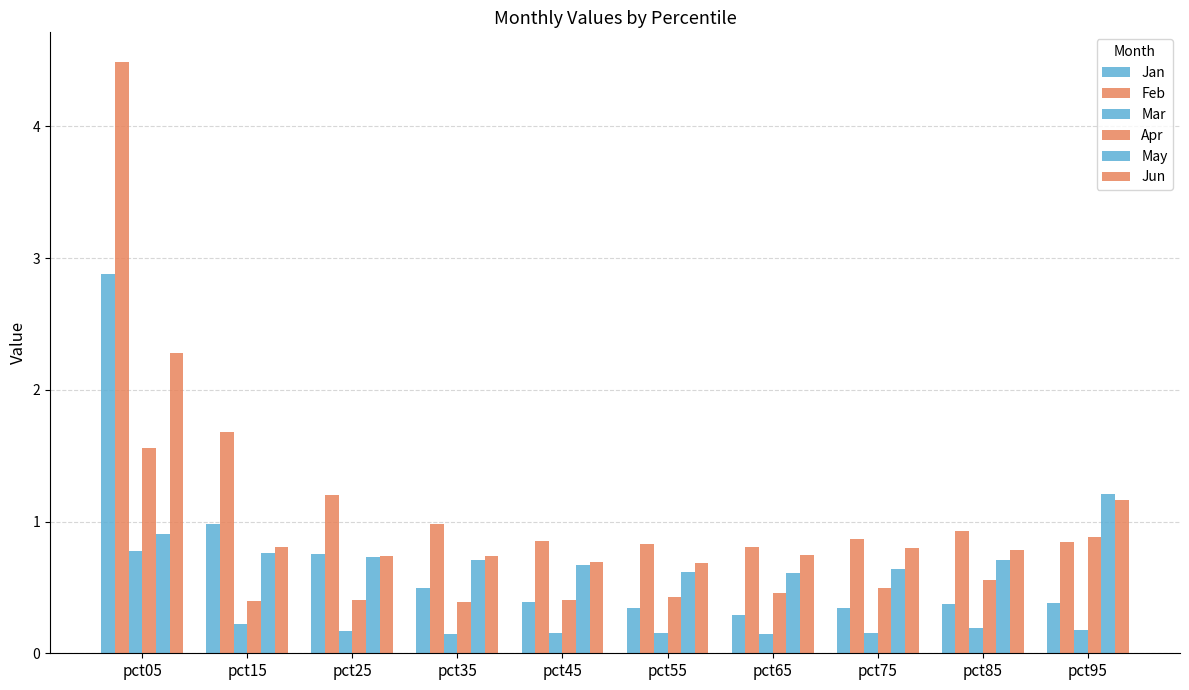

How many groups of bars are there?

10